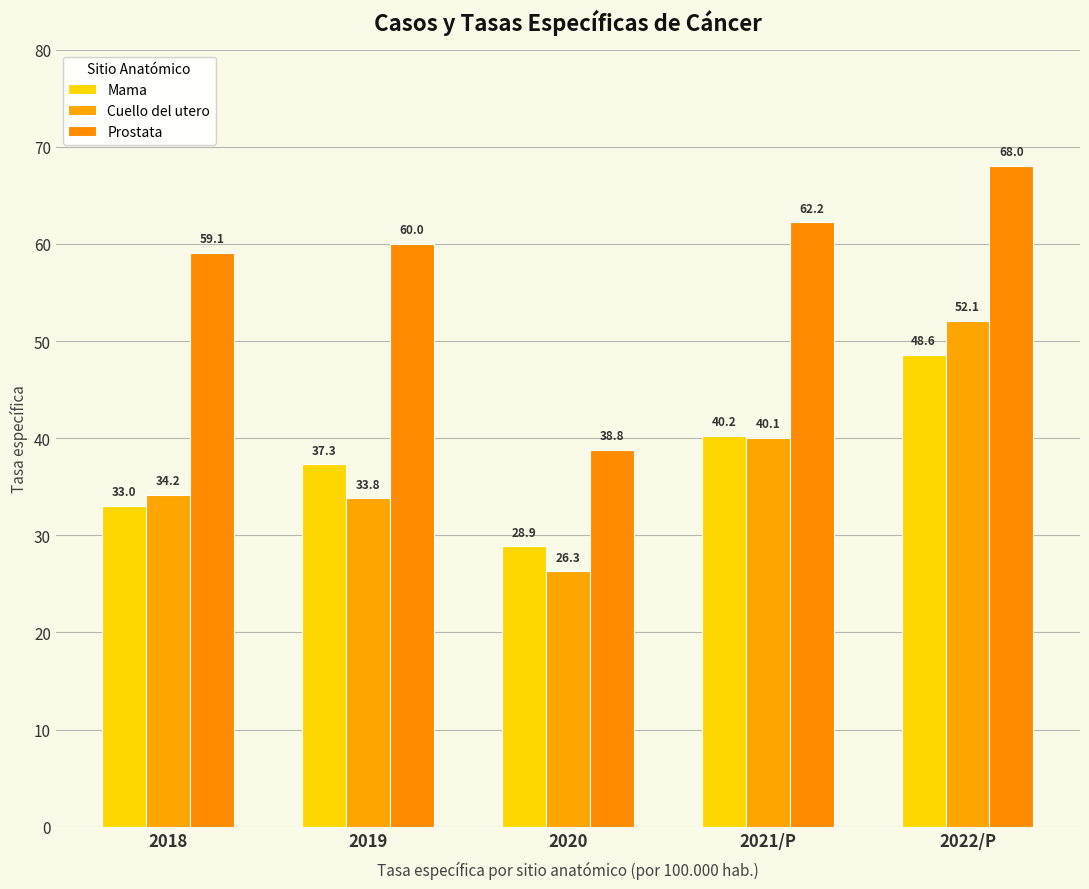

Between 2019 and 2022/P, which is larger?

2022/P